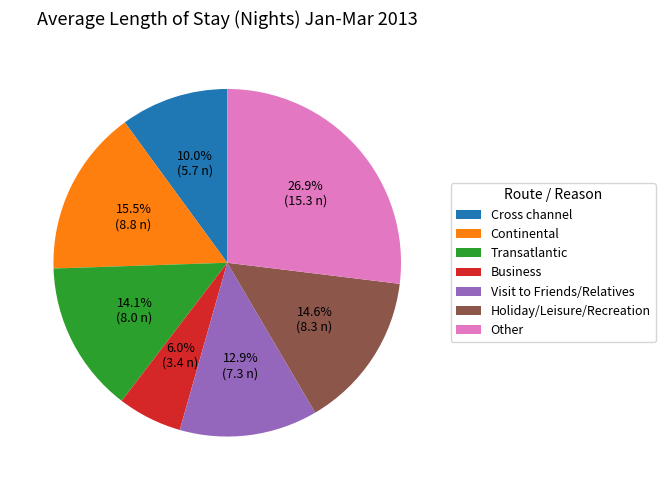

Do Visit to Friends/Relatives and Other together represent more than half of the pie?

No